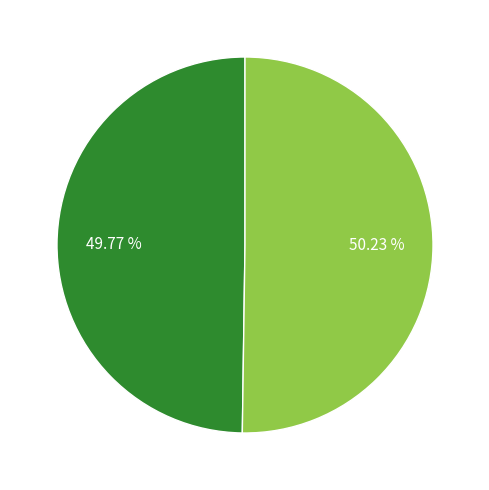

Is there a majority slice in this chart?

Yes